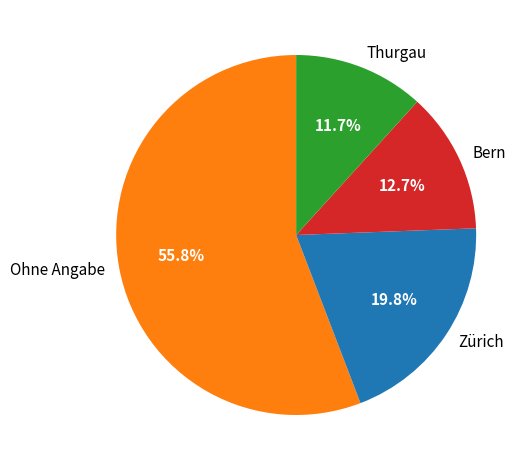

Rank the categories by value from highest to lowest.

Ohne Angabe, Zürich, Bern, Thurgau